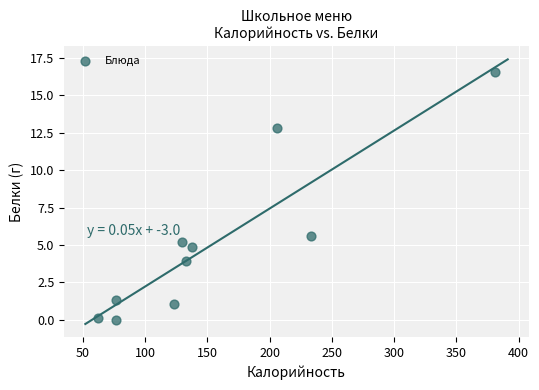

What Y value in the scatter plot is closest to 8?

5.6